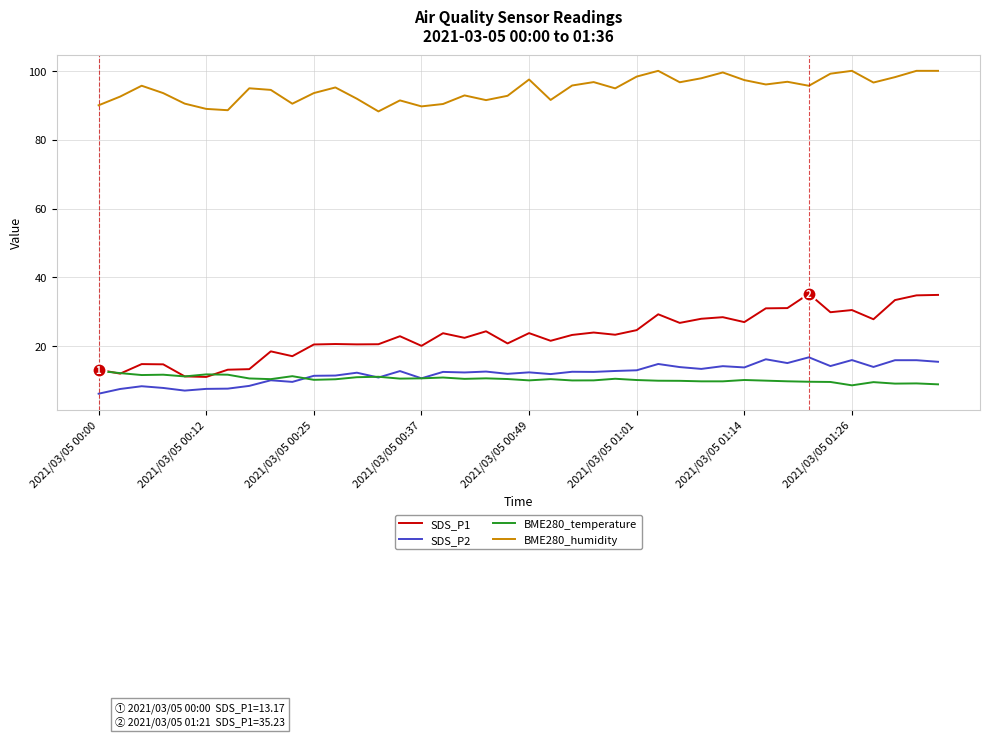

Which series has the largest total across all categories?

BME280_humidity